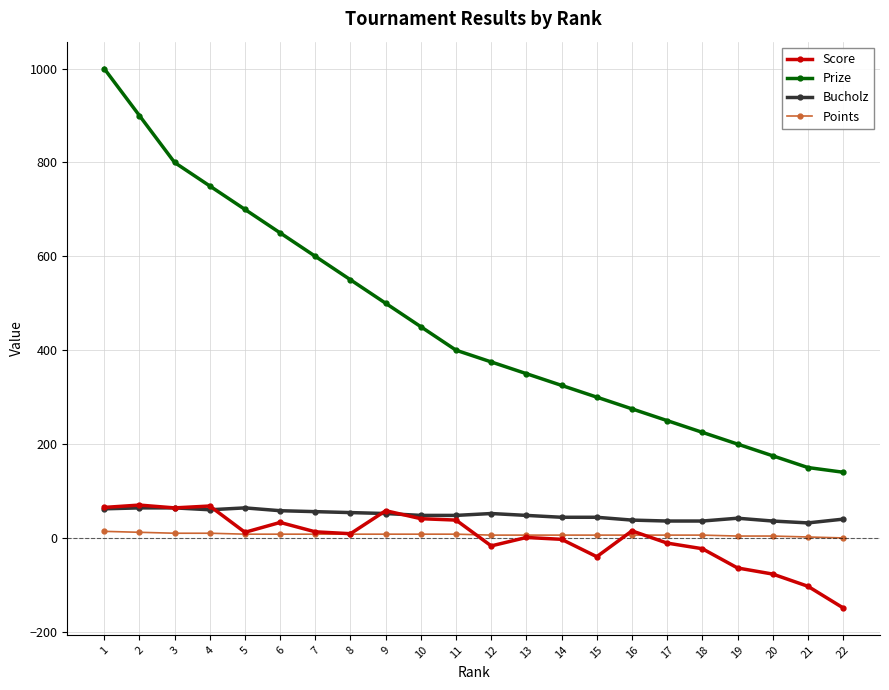

How many categories are shown in the chart?

22